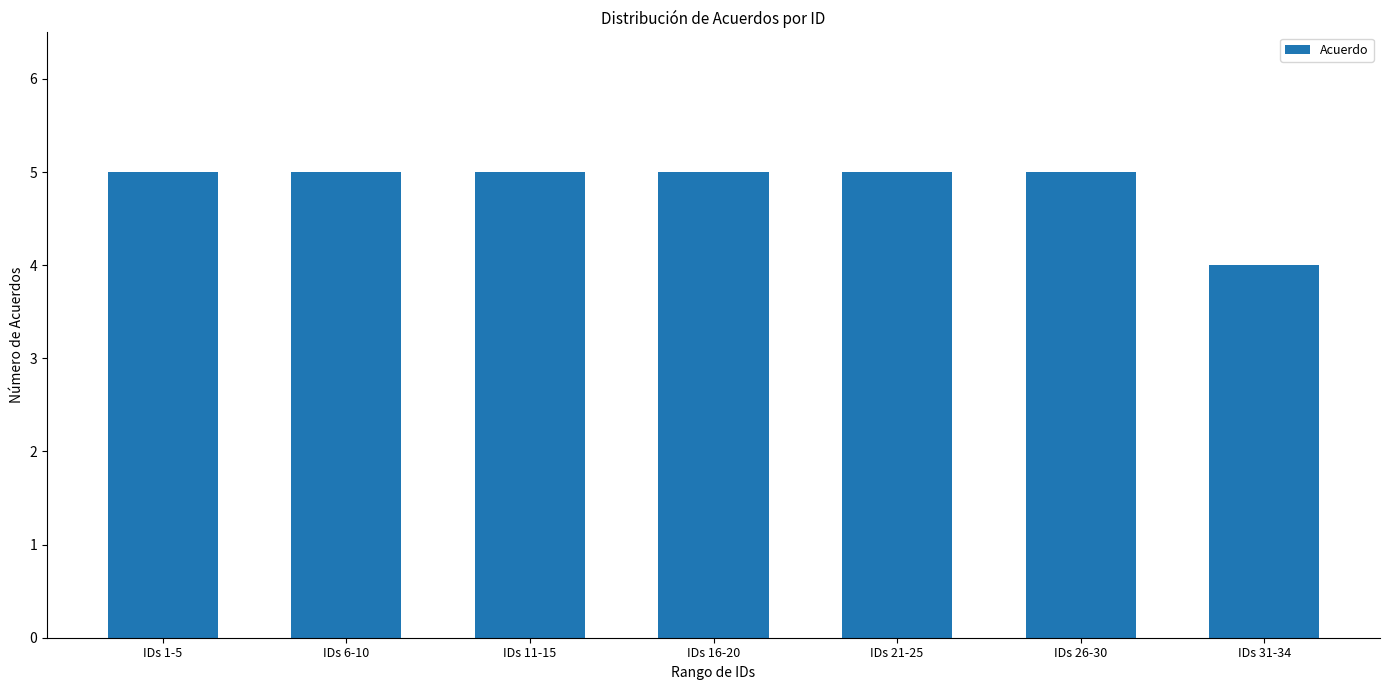

What is the value of the 6th bar from the left?

5